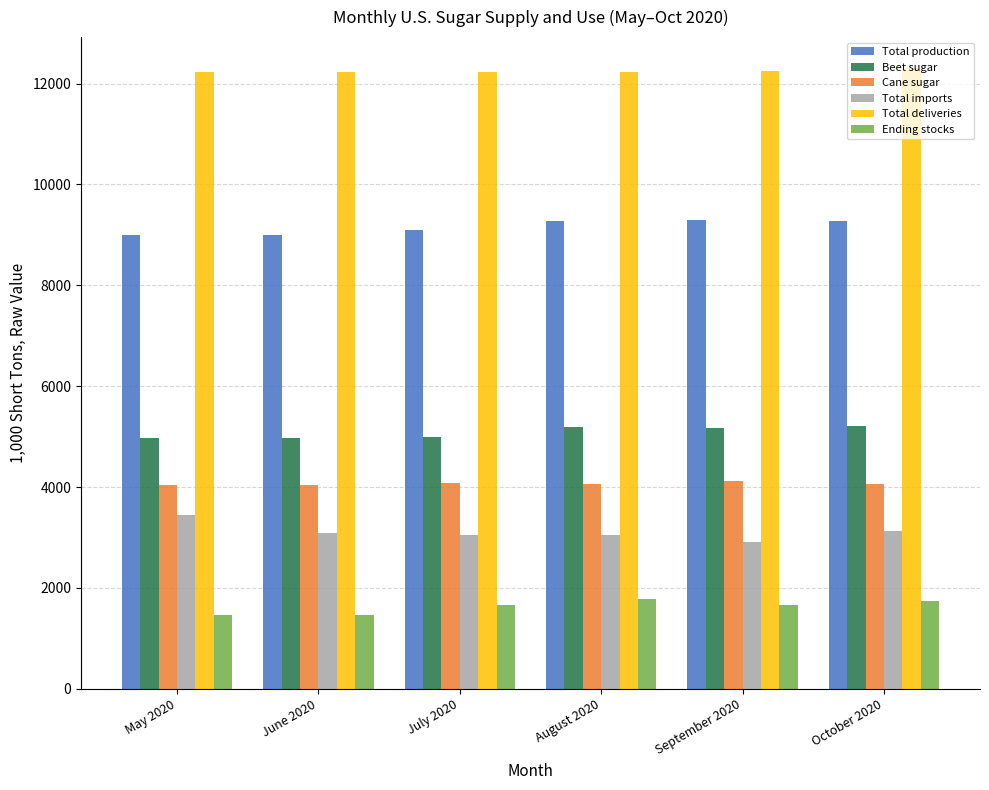

What is the sum of the Cane sugar values at September 2020 and July 2020?

8217.0